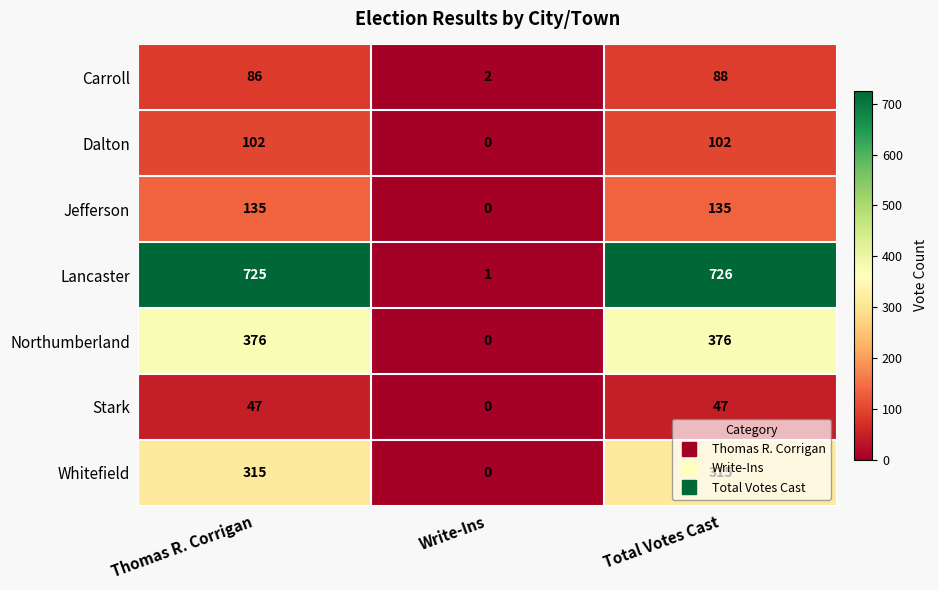

What is the sum of the Jefferson values at Thomas R. Corrigan and Total Votes Cast?

270